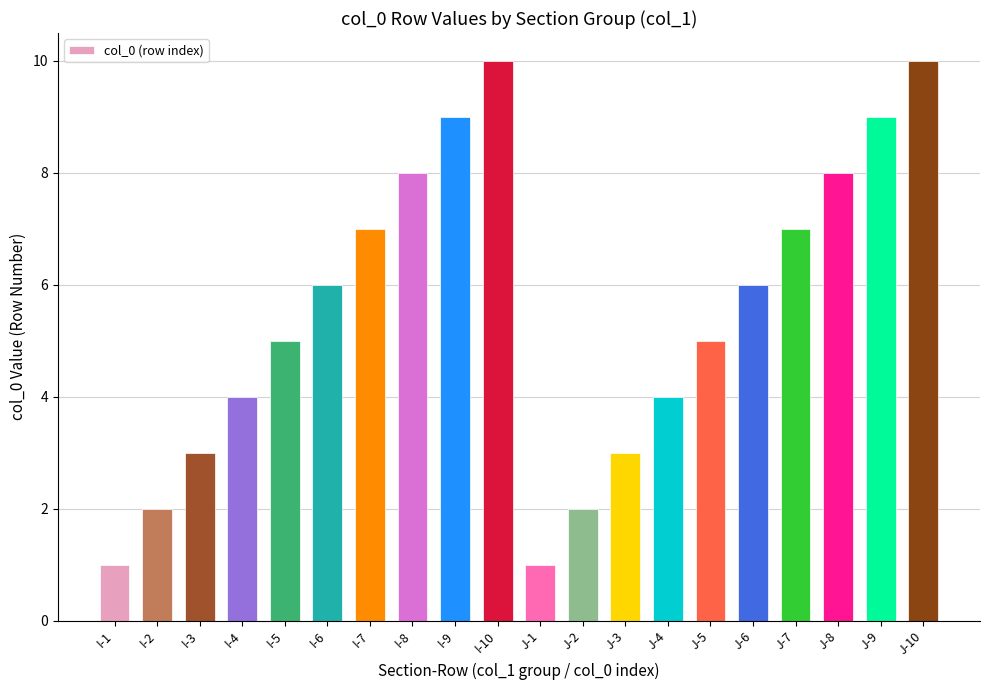

Are the bars grouped side by side (vs. stacked)?

No